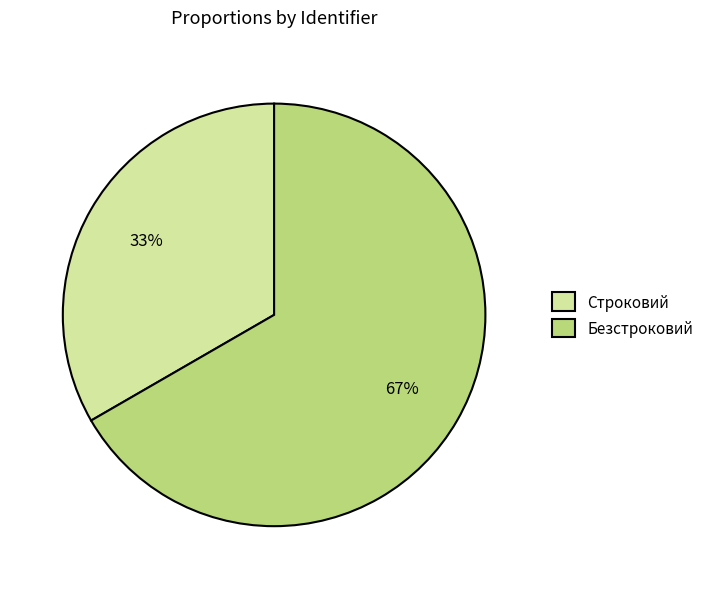

True or false: Строковий accounts for 26% of the total.

False